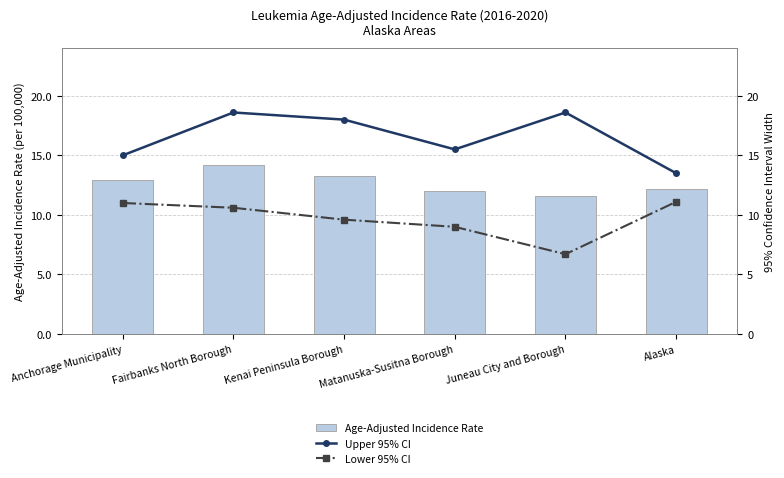

What is the total value across all series at Juneau City and Borough?

36.9